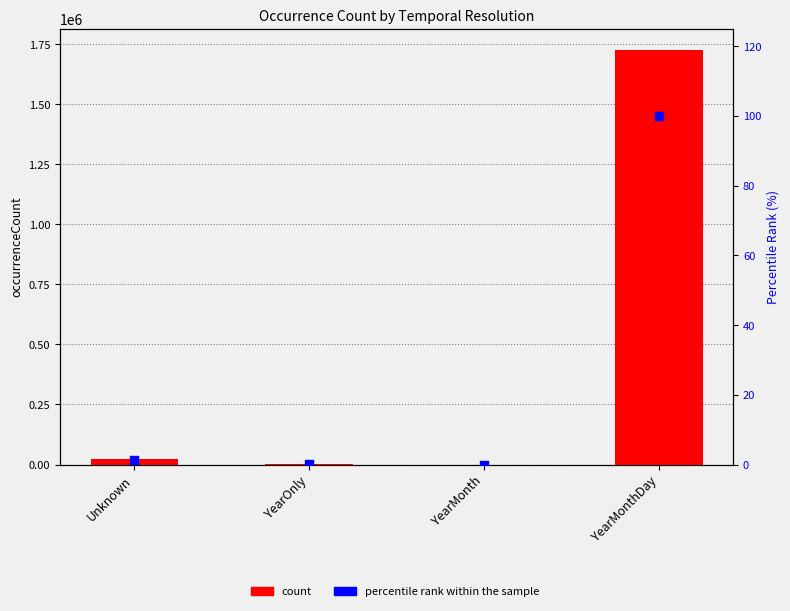

Which series has the largest Y range (max minus min)?

count